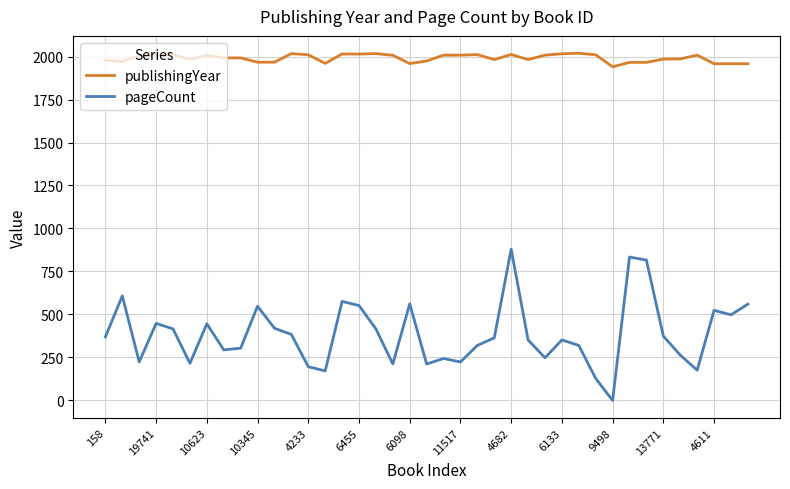

True or false: publishingYear and pageCount cross at least once.

False